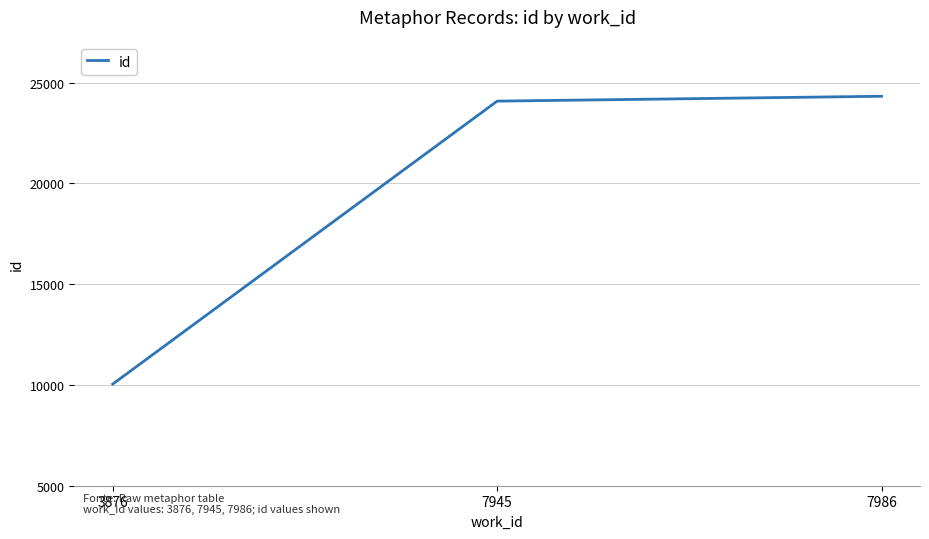

Count the number of categories in the chart.

3